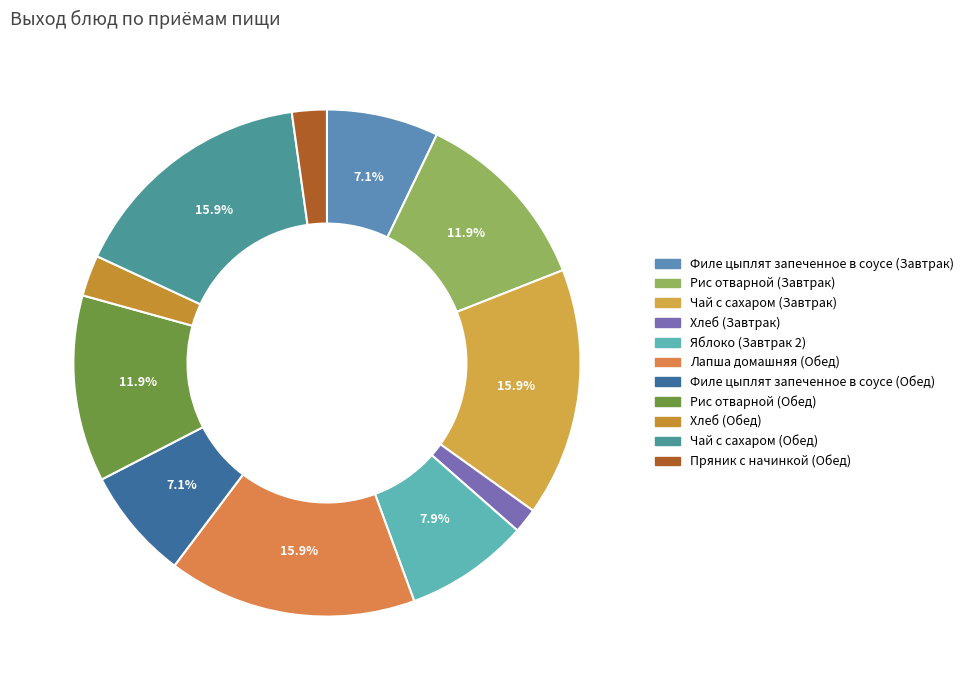

Does Рис отварной (Обед) account for over 50% of the chart?

No